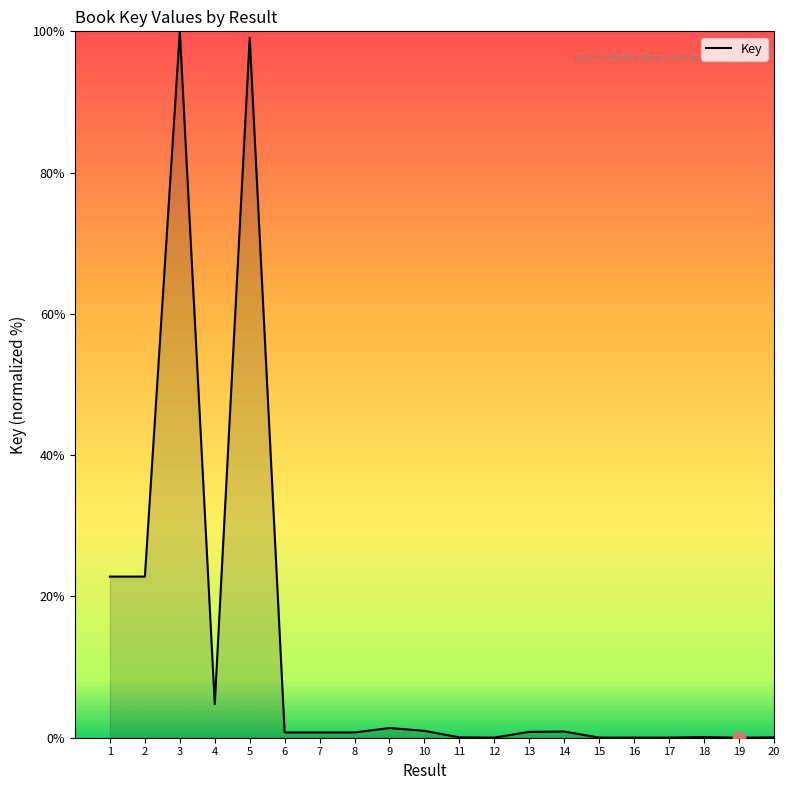

What is the change in value from 7 to 18?

-0.7